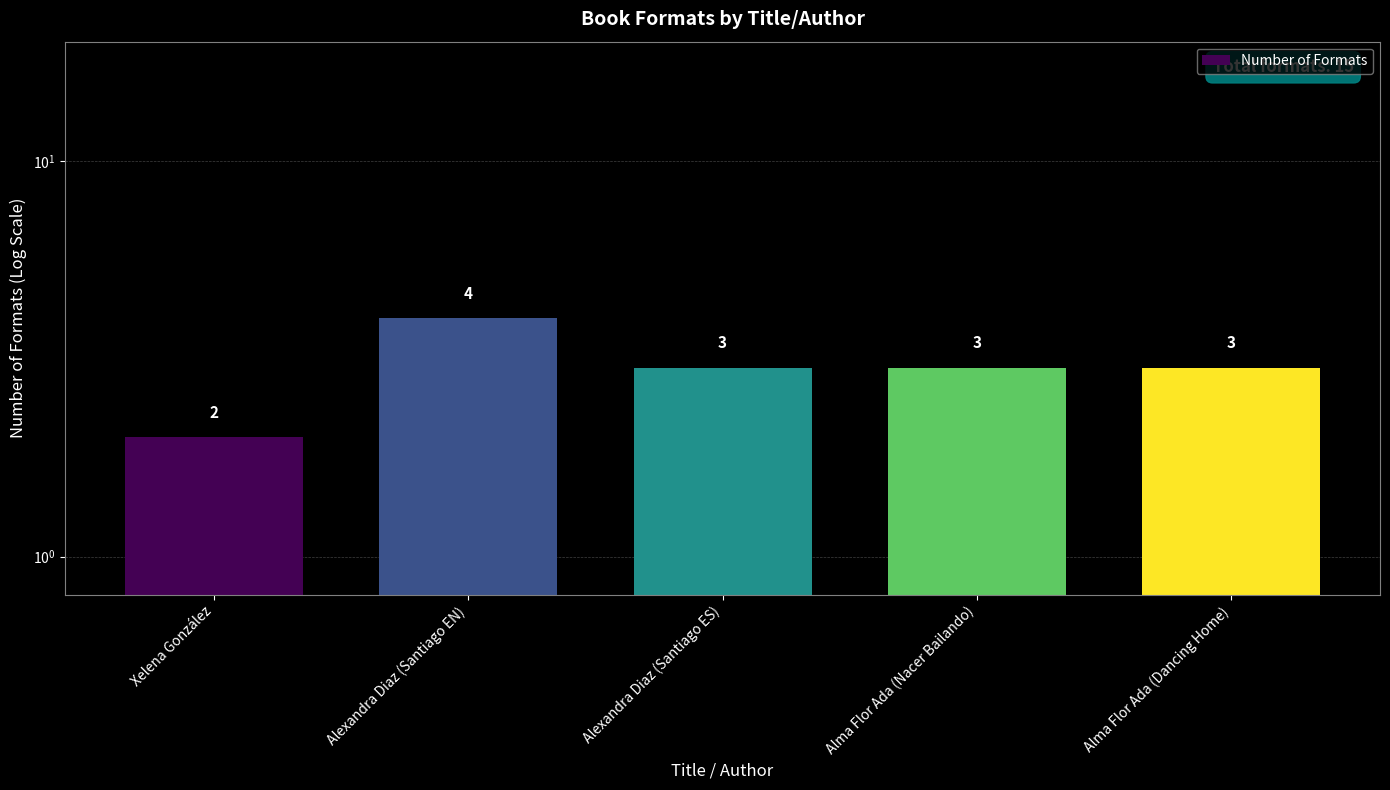

List the labels in order of value, smallest first.

Xelena González, Alexandra Diaz (Santiago ES), Alma Flor Ada (Nacer Bailando), Alma Flor Ada (Dancing Home), Alexandra Diaz (Santiago EN)